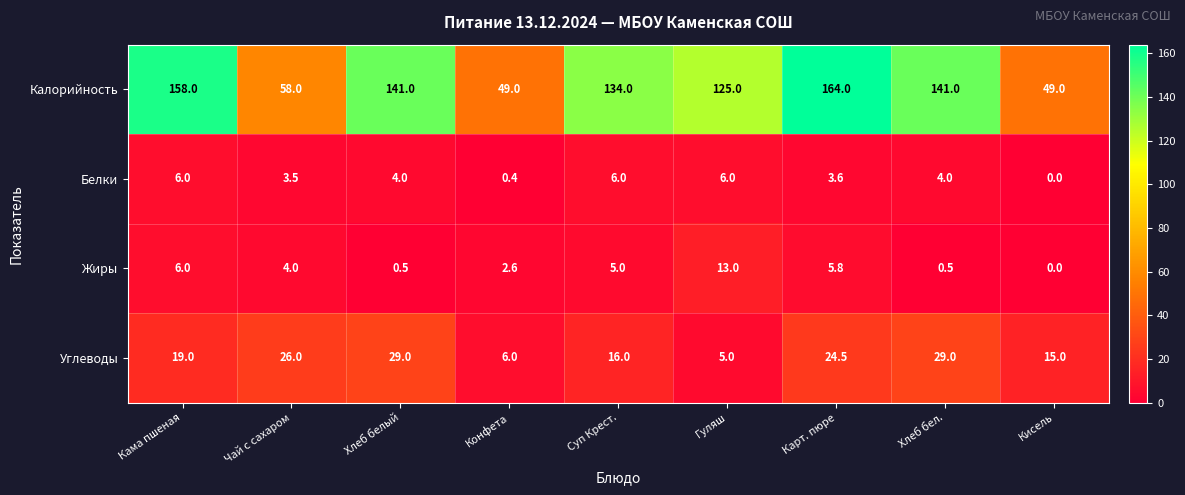

The Углеводы series shows 2.8 at Гуляш. True or false?

False